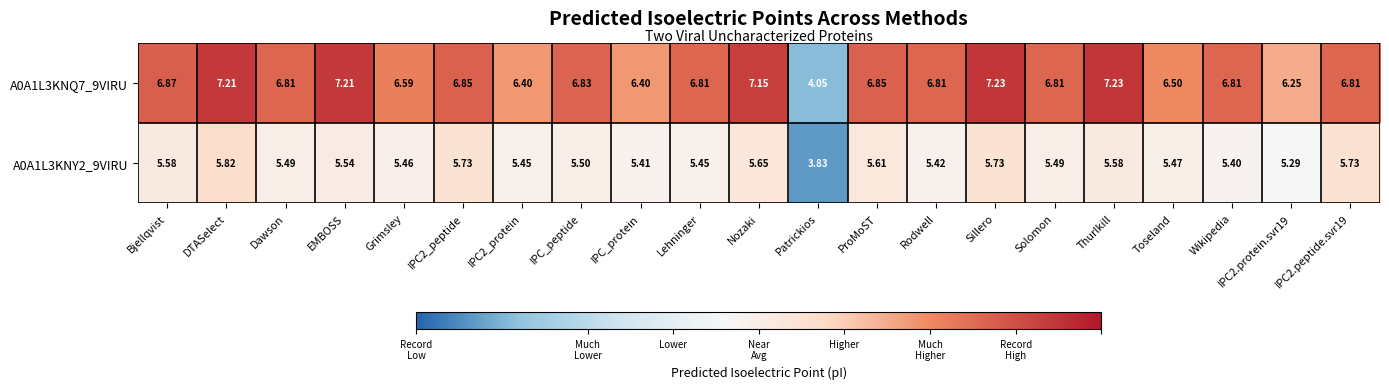

At which category does the chart reach its minimum across all series?

Patrickios